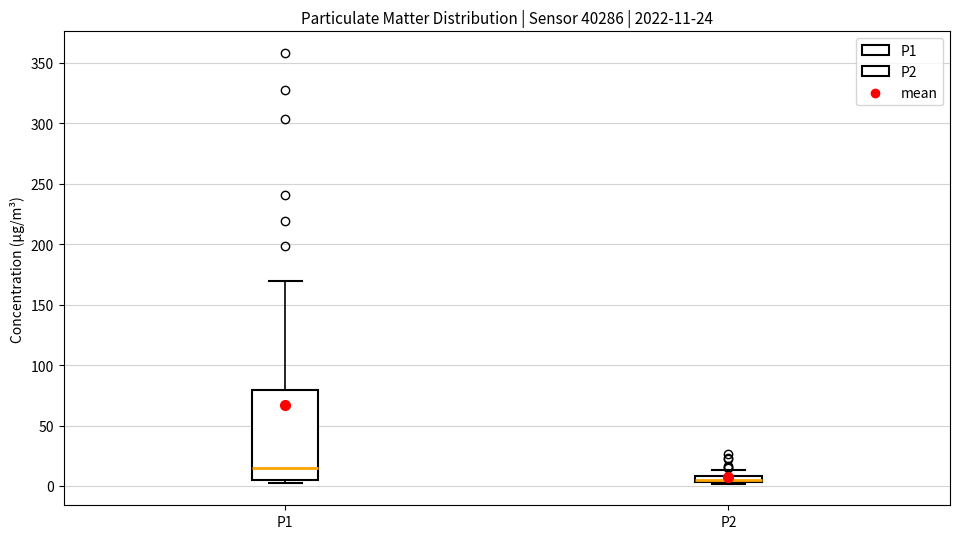

Which box has the lowest median line?

P2